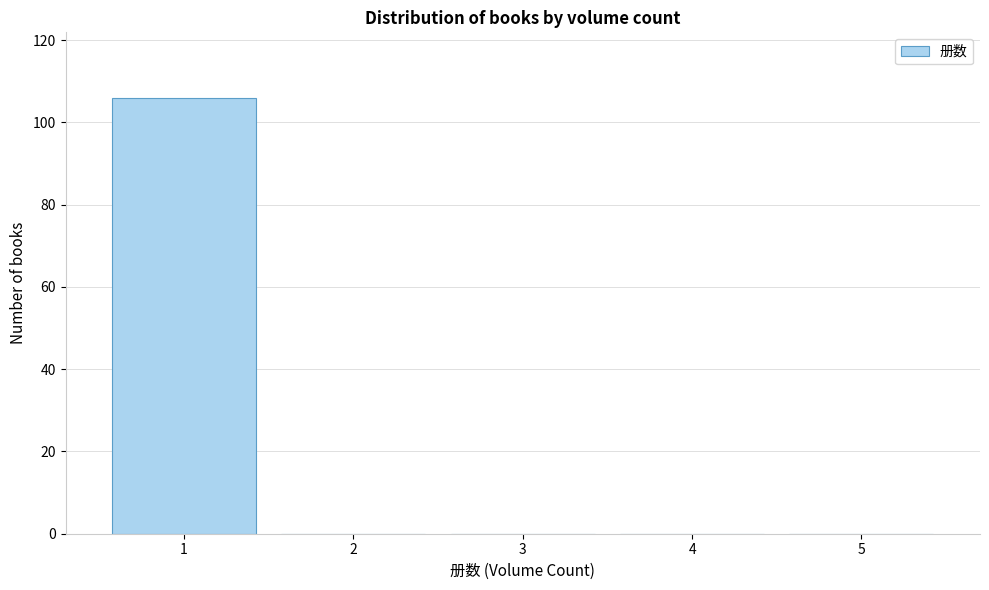

What is the height of the bar covering 0.5 to 1.5 on the x-axis? The values are not printed on the chart, so give them approximately, as read against the axis.

106